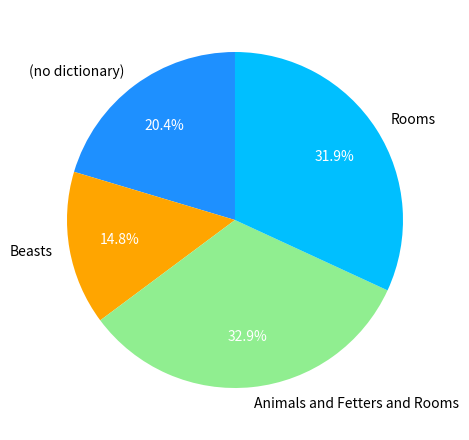

Does any single category account for the majority?

No